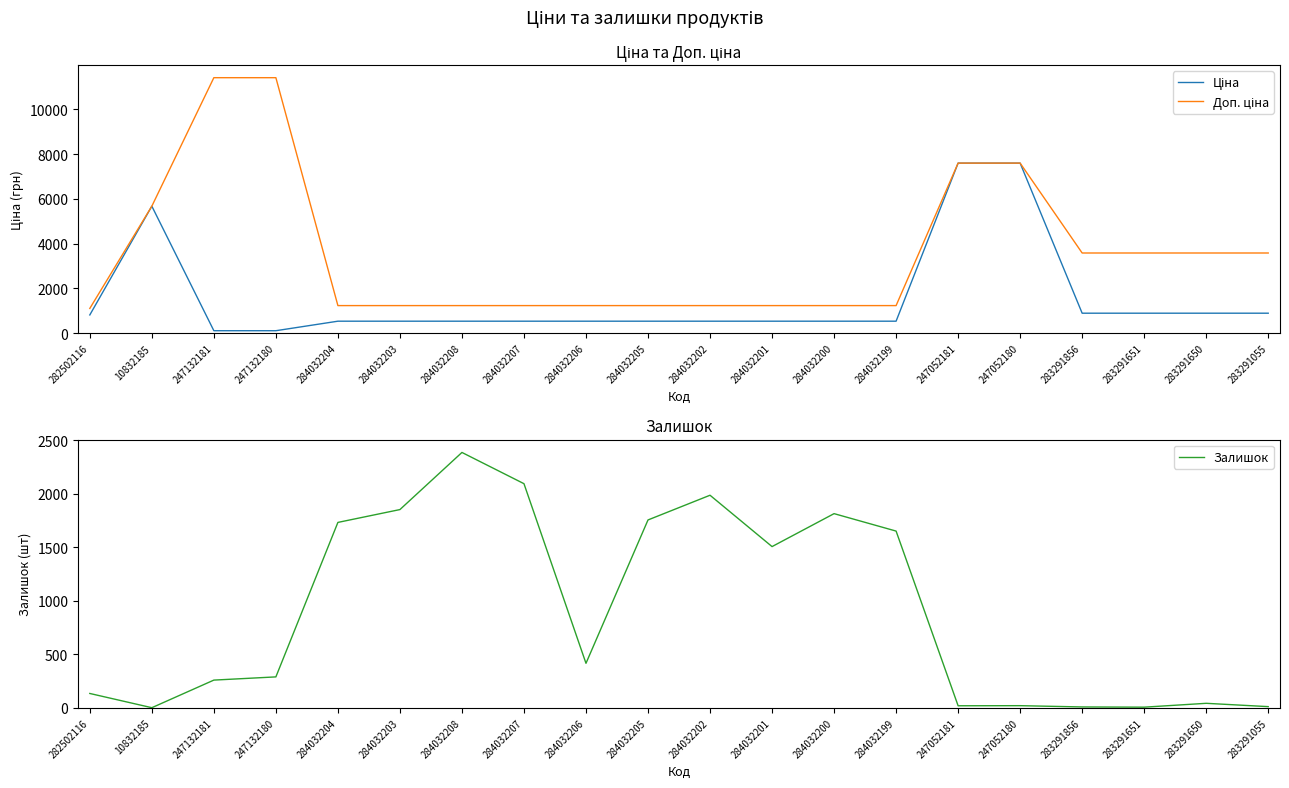

Rank the series at 284032202 from highest to lowest value.

Залишок, Доп. ціна, Ціна